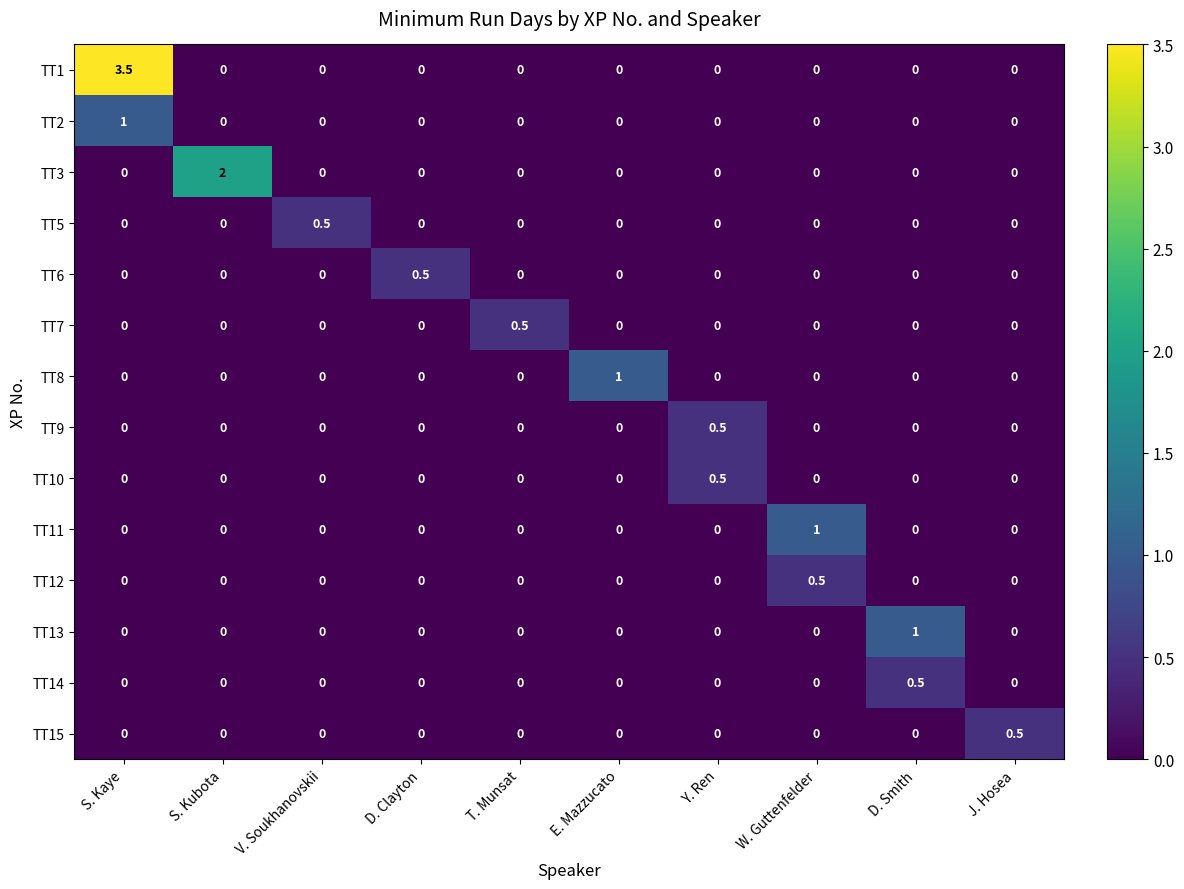

How many categories are shown in the chart?

10